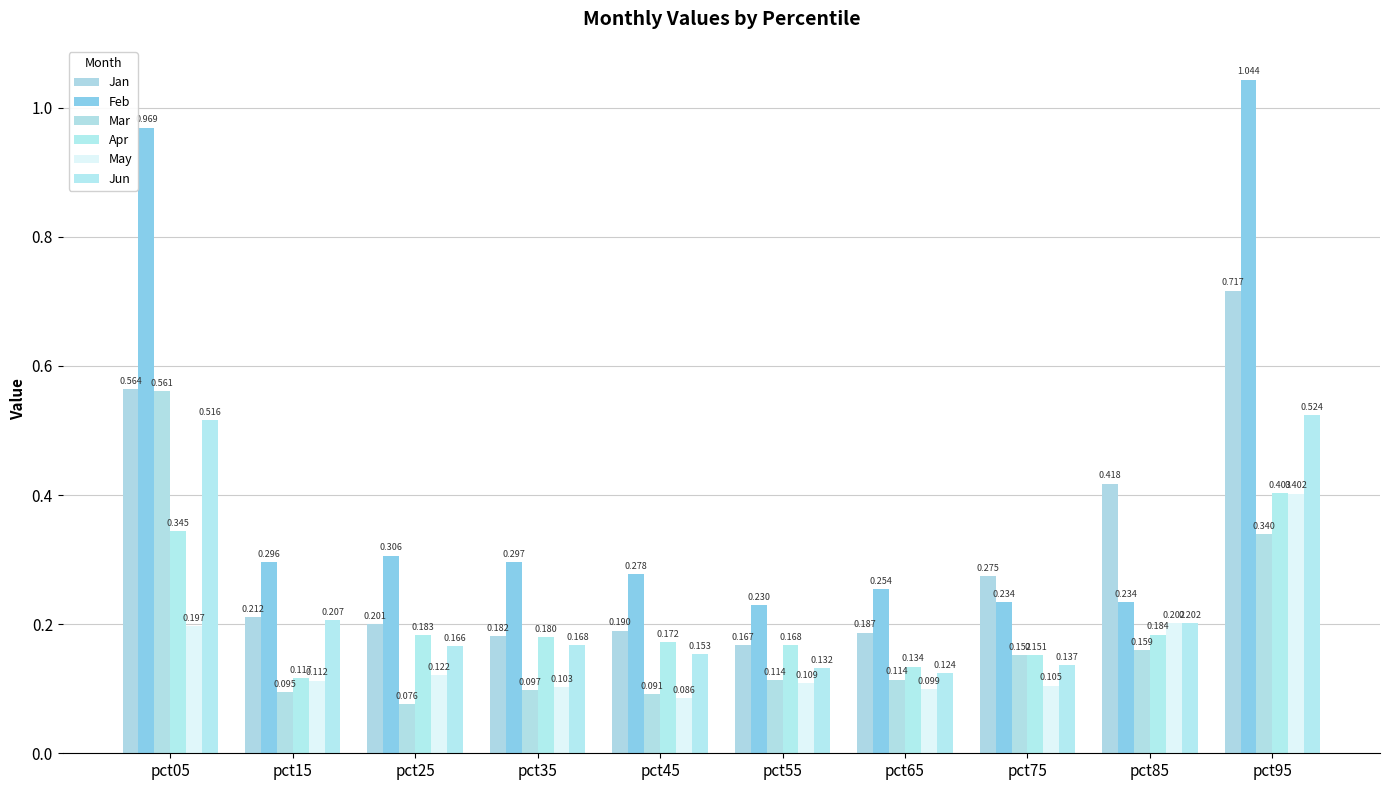

Is the value of Apr at pct85 greater than the value of Jan at pct25?

No